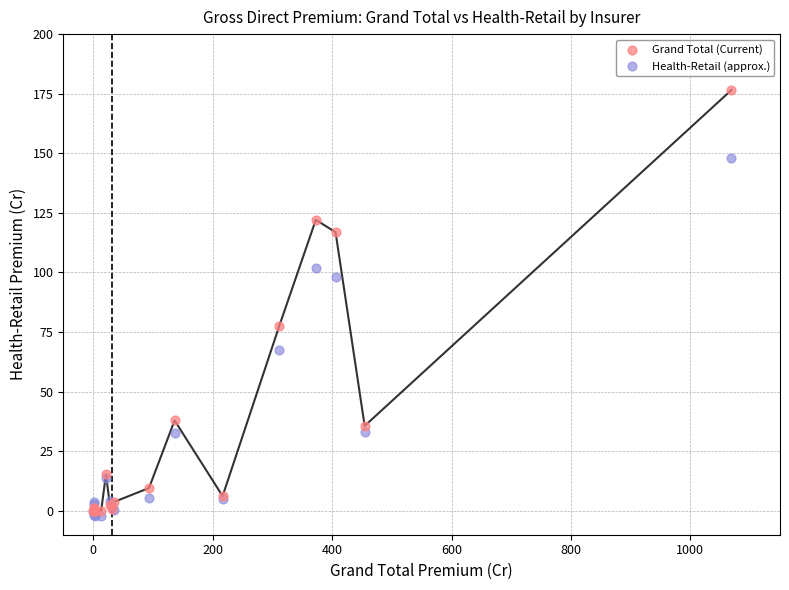

Which series reaches the minimum Y coordinate?

Health-Retail (approx.)